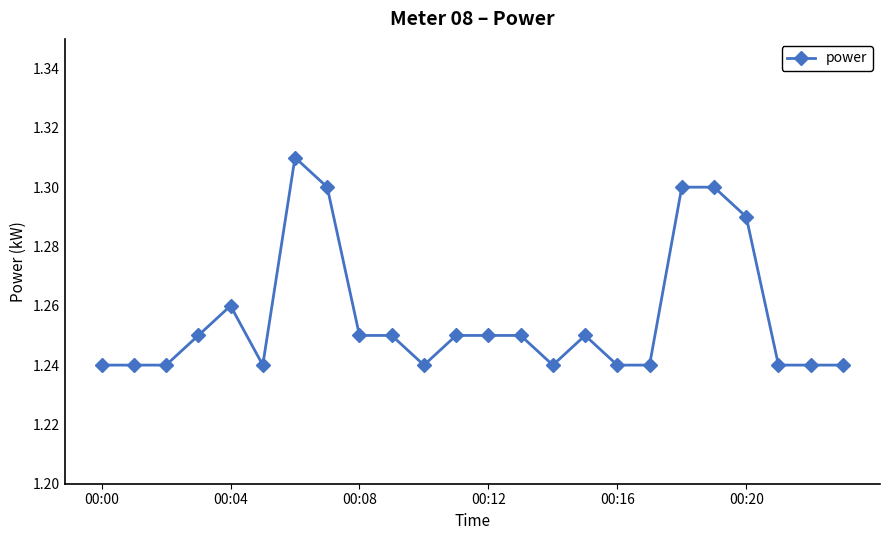

Count the number of data series in this chart.

1